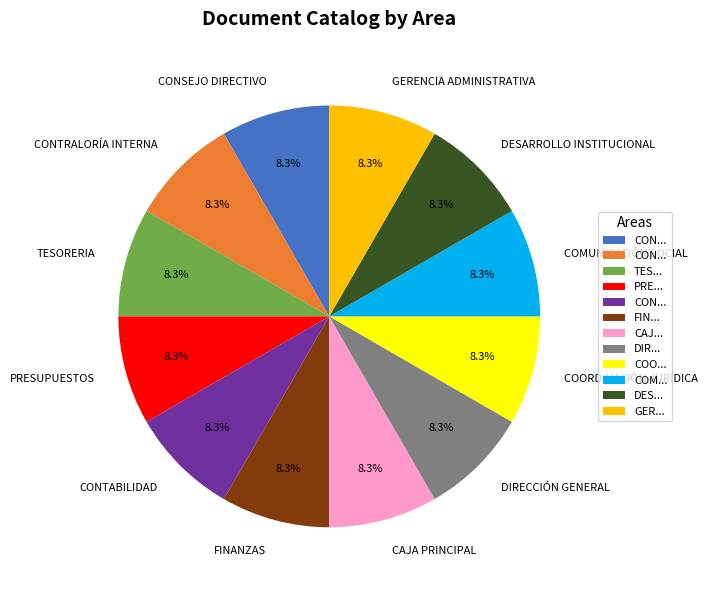

What percentage is the CAJA PRINCIPAL slice, to the nearest percent?

8%